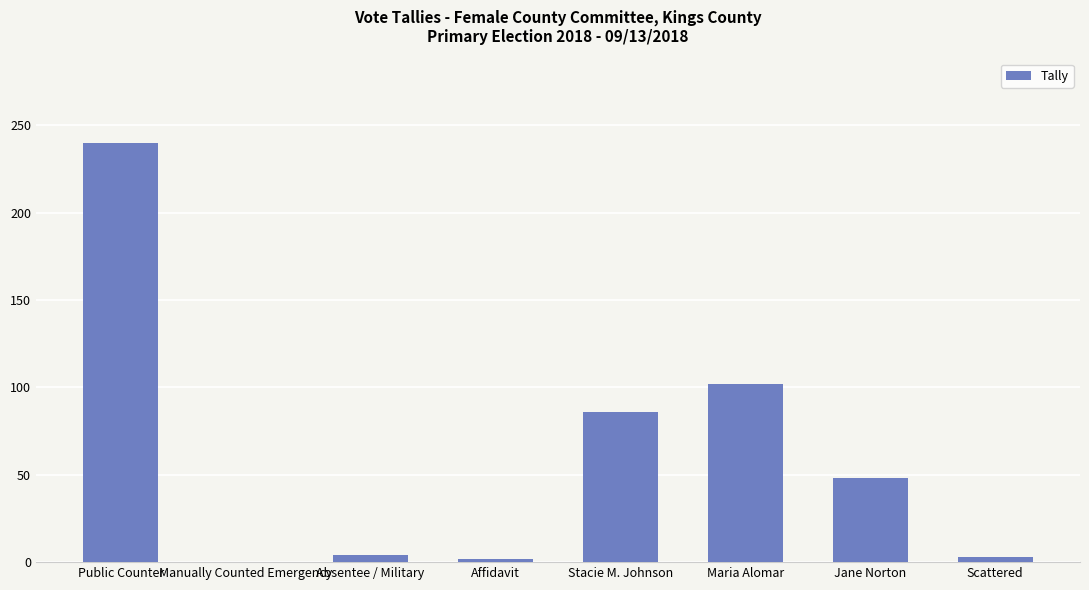

What is the maximum value shown in the chart?

240